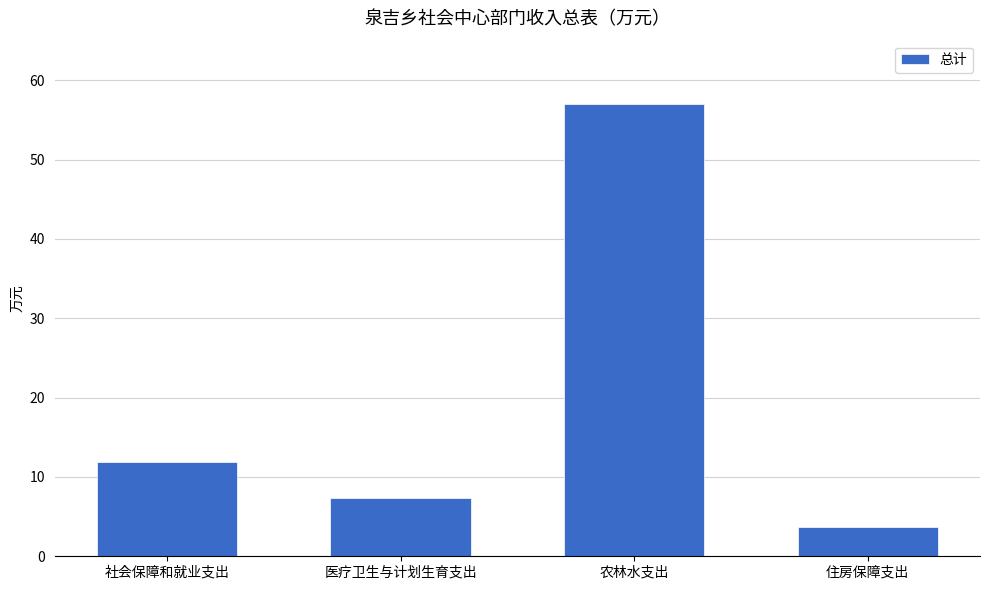

Reading right to left, what are all the values shown in this chart?

住房保障支出=3.7	农林水支出=57.1	医疗卫生与计划生育支出=7.3	社会保障和就业支出=11.9